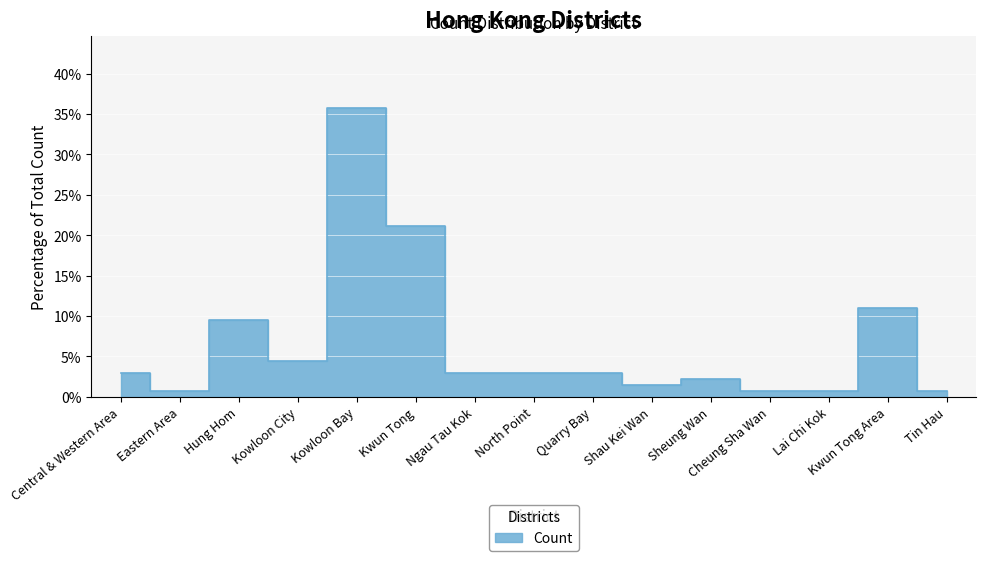

What is the change in value from Hung Hom to Lai Chi Kok?

-8.8